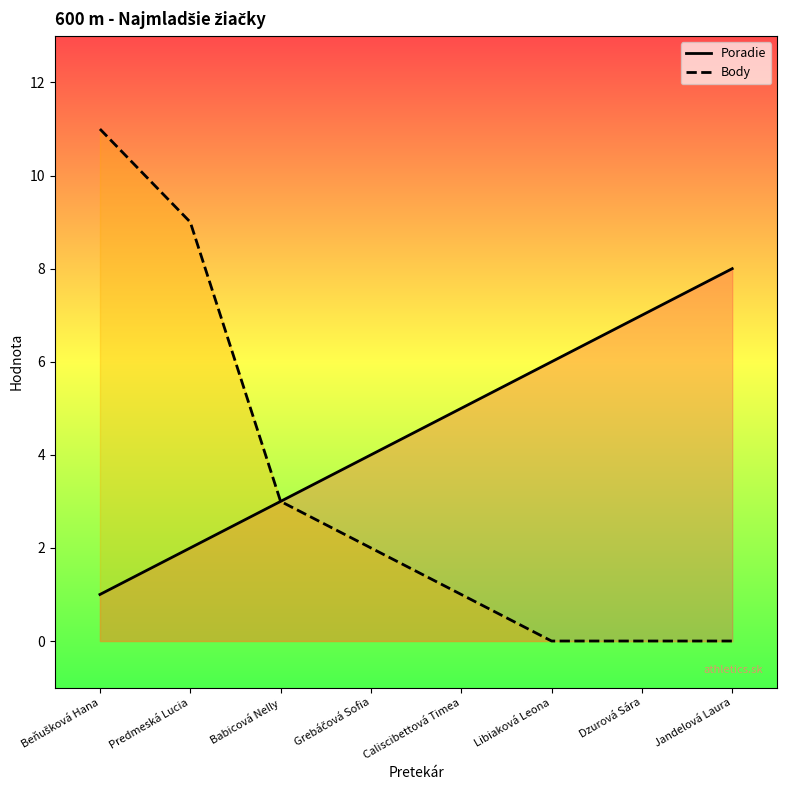

How many data points in Body are above 2?

3